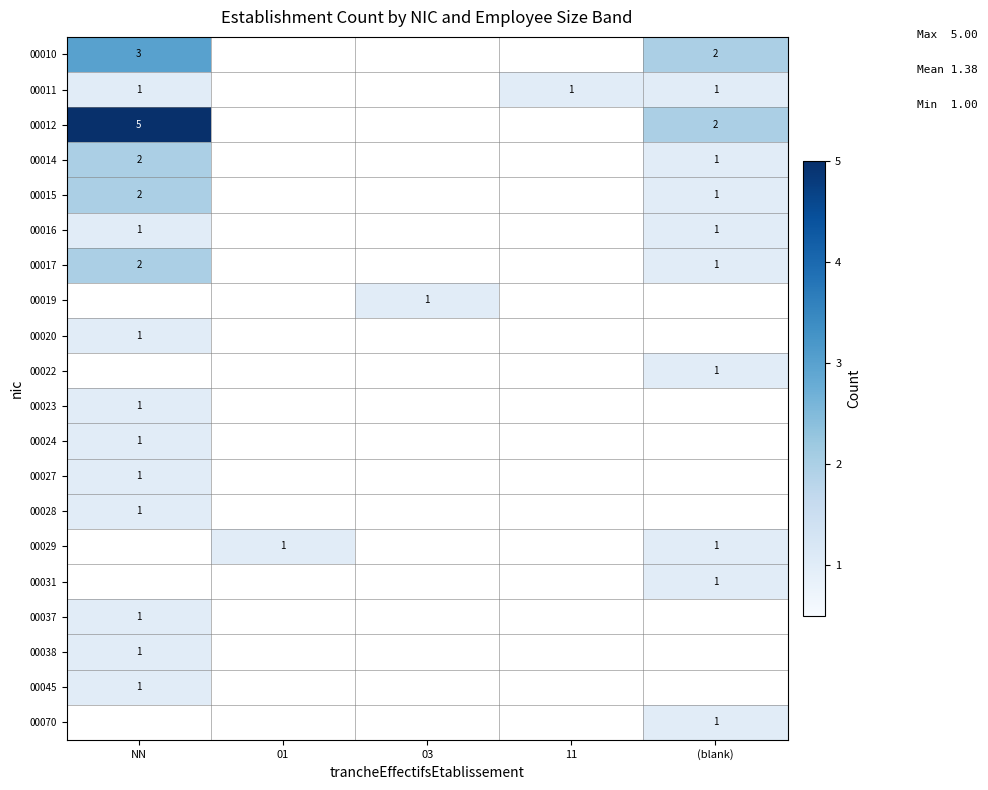

The value of 00015 at NN is 1. True or false?

False